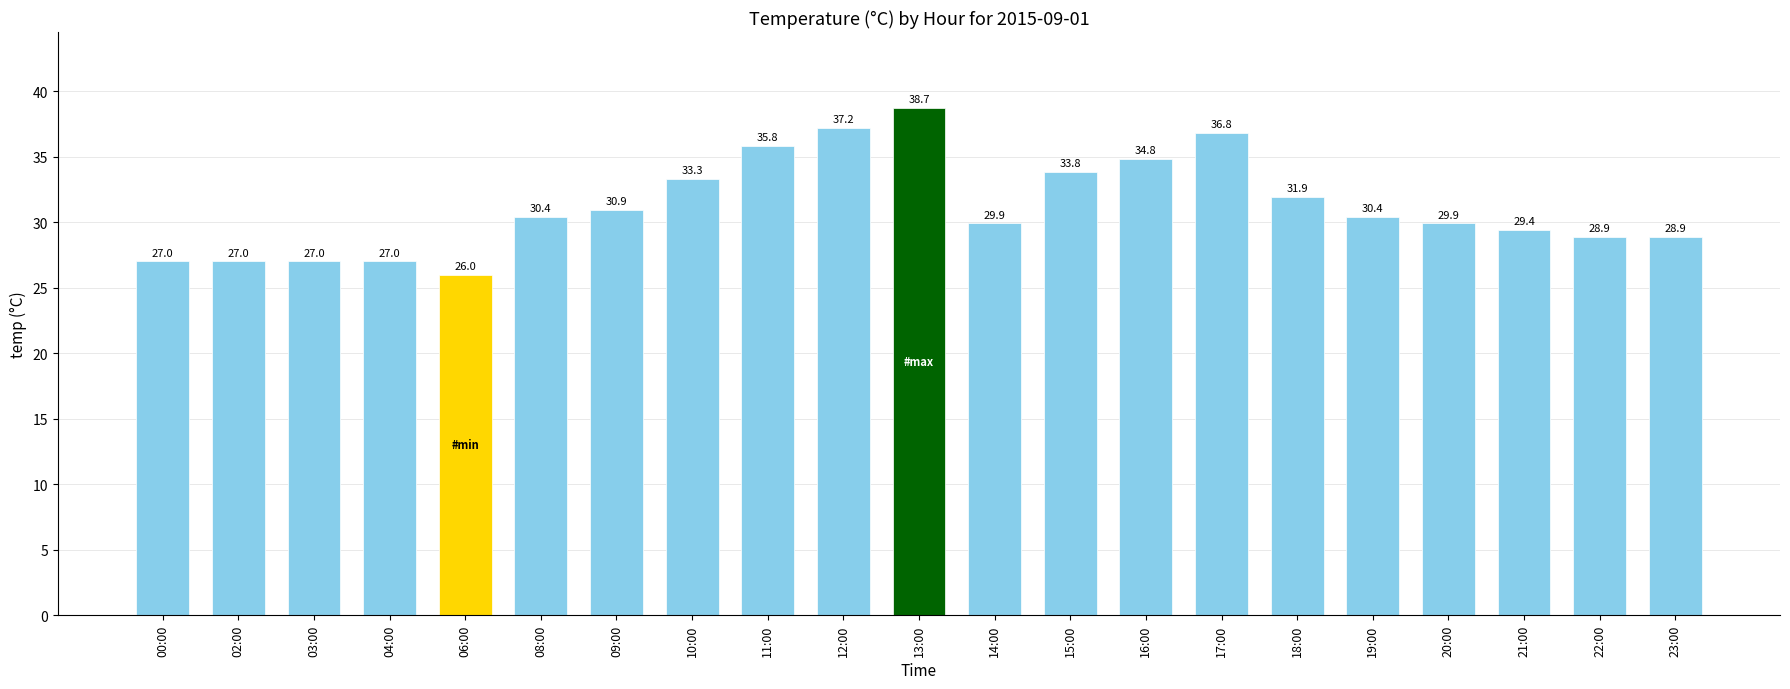

Where is the data nearest to the value 32?

18:00